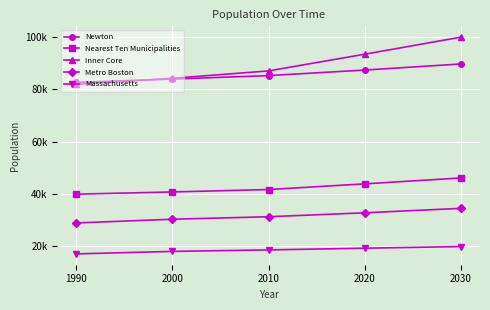

Does the chart have visible grid lines?

Yes